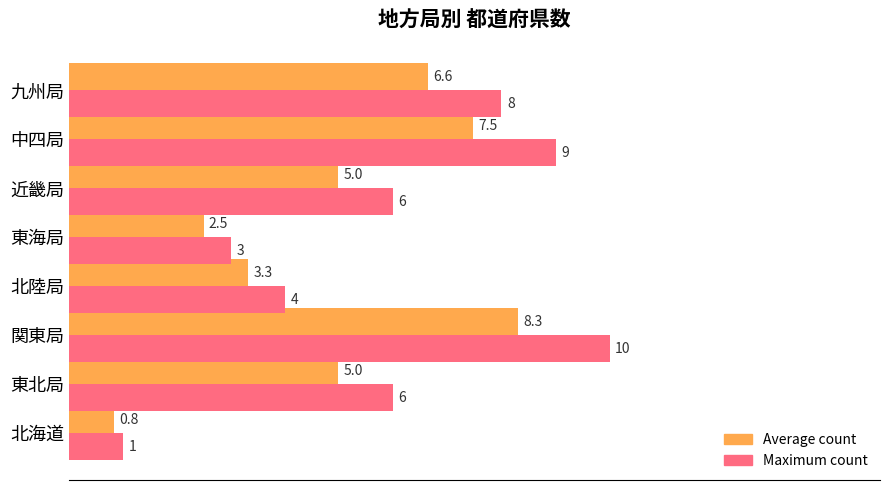

Which category has the highest value in the Maximum count series?

関東局